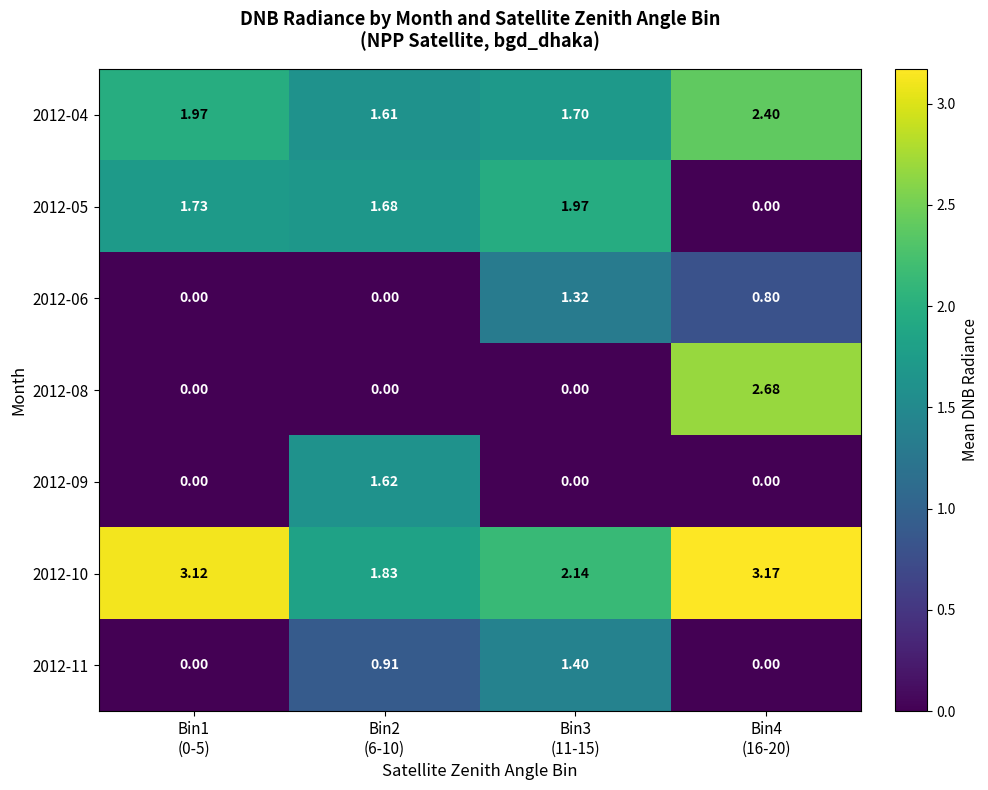

Reading left to right, transcribe all the data shown in this chart.

2012-04: Bin1
(0-5)=2.0	Bin2
(6-10)=1.6	Bin3
(11-15)=1.7	Bin4
(16-20)=2.4
2012-05: Bin1
(0-5)=1.7	Bin2
(6-10)=1.7	Bin3
(11-15)=2.0	Bin4
(16-20)=0.0
2012-06: Bin1
(0-5)=0.0	Bin2
(6-10)=0.0	Bin3
(11-15)=1.3	Bin4
(16-20)=0.8
2012-08: Bin1
(0-5)=0.0	Bin2
(6-10)=0.0	Bin3
(11-15)=0.0	Bin4
(16-20)=2.7
2012-09: Bin1
(0-5)=0.0	Bin2
(6-10)=1.6	Bin3
(11-15)=0.0	Bin4
(16-20)=0.0
2012-10: Bin1
(0-5)=3.1	Bin2
(6-10)=1.8	Bin3
(11-15)=2.1	Bin4
(16-20)=3.2
2012-11: Bin1
(0-5)=0.0	Bin2
(6-10)=0.9	Bin3
(11-15)=1.4	Bin4
(16-20)=0.0